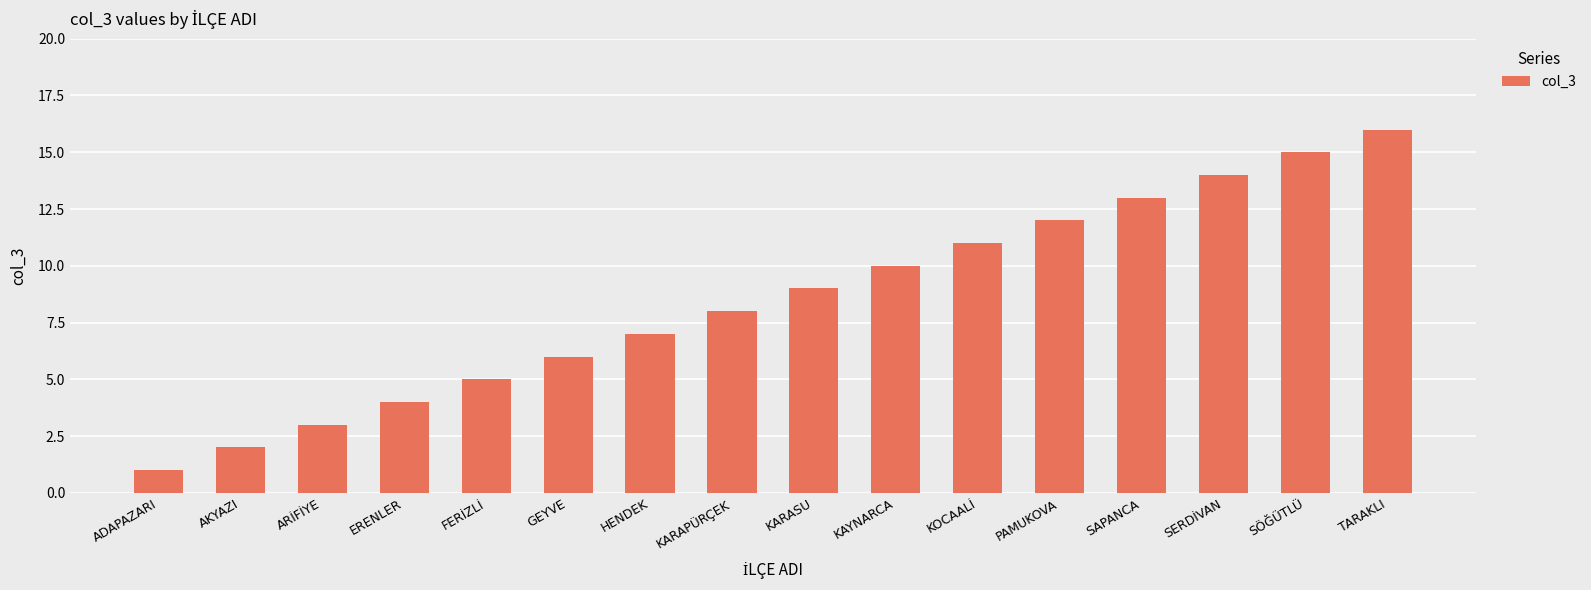

True or false: the data shows 7 at ERENLER.

False